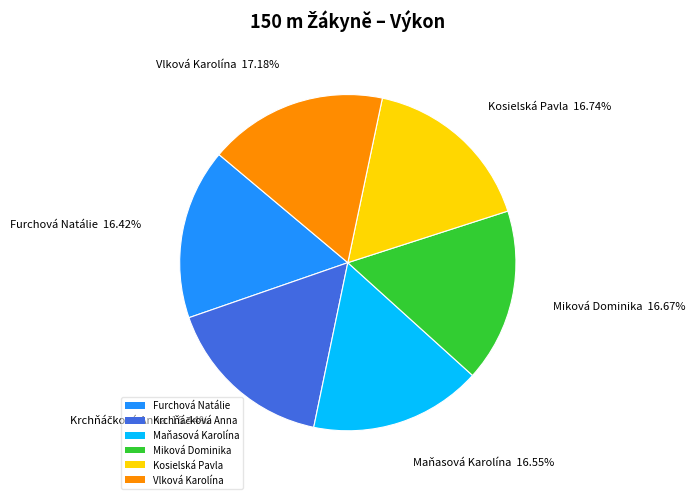

Is it true that Kosielská Pavla is 17% of the pie?

True